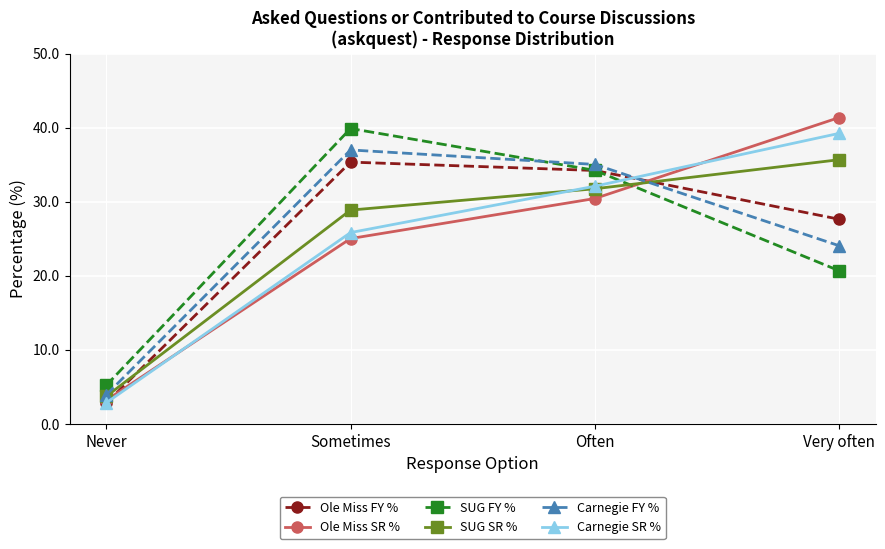

Reading left to right, what are all the values shown in this chart?

Ole Miss FY %: 2.8	35.3	34.2	27.6
Ole Miss SR %: 3.2	25.0	30.4	41.4
SUG FY %: 5.2	39.9	34.2	20.7
SUG SR %: 3.7	28.9	31.7	35.7
Carnegie FY %: 3.9	37.0	35.0	24.1
Carnegie SR %: 2.8	25.8	32.1	39.2